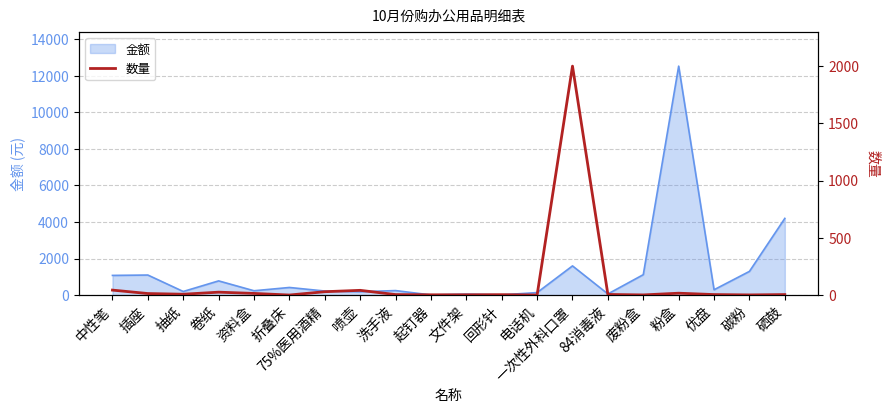

The 金额 series shows 1100.0 at 插座. True or false?

True